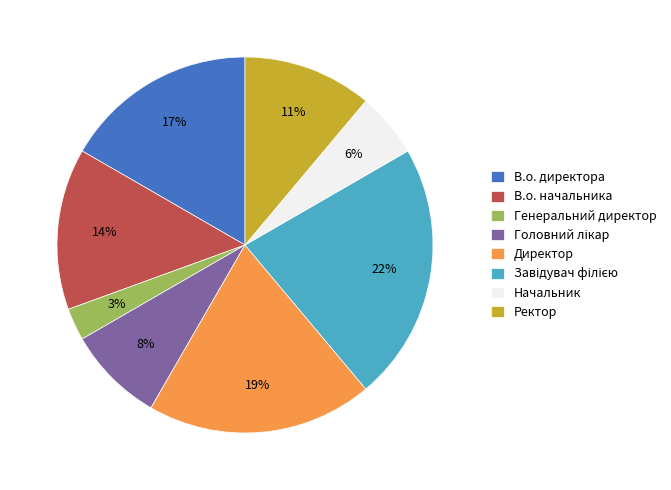

What percentage is the Ректор slice, to the nearest percent?

11%